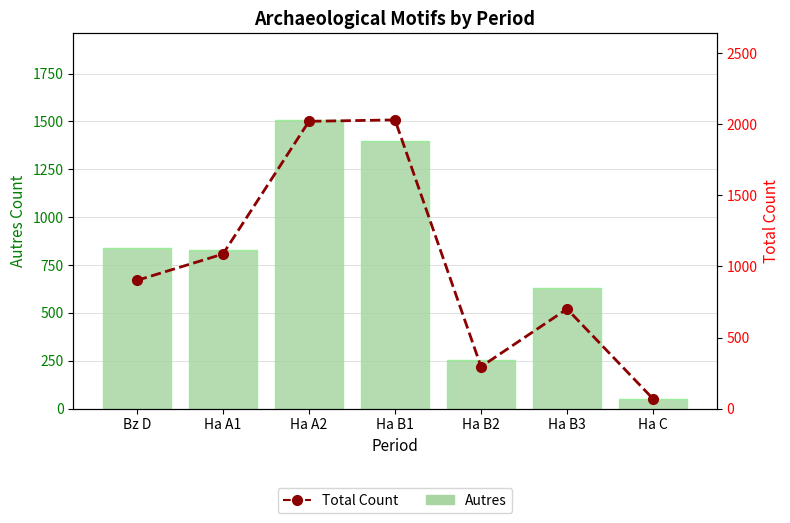

Which series has the largest total across all categories?

Total Count